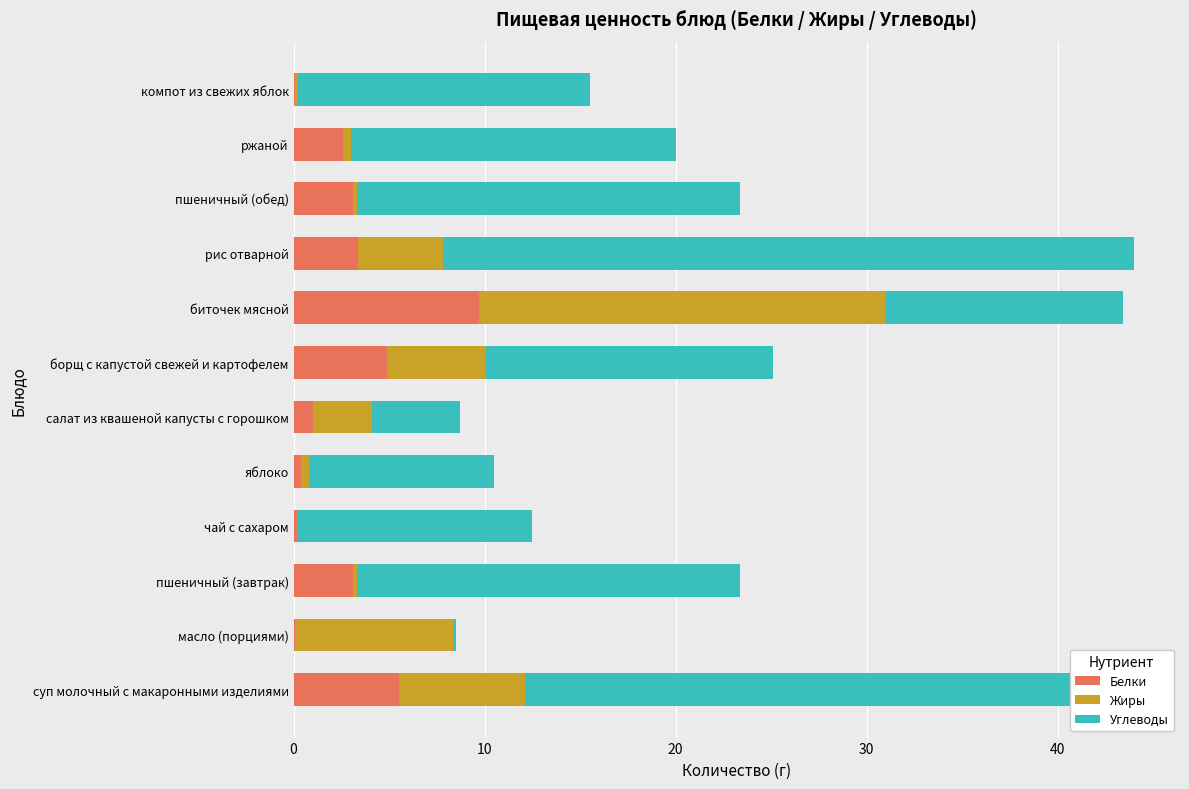

True or false: Белки has a value of 4.9 at борщ с капустой свежей и картофелем.

True